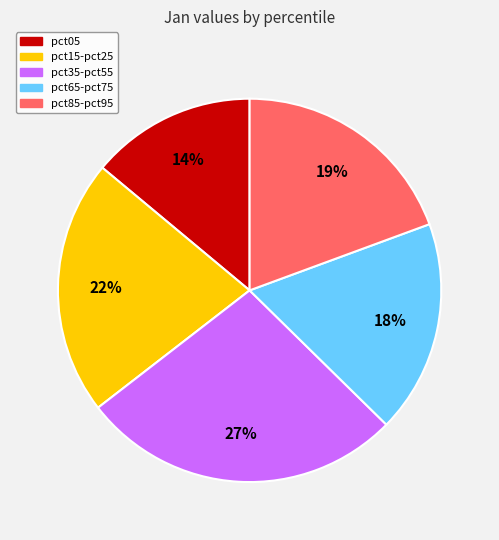

Is there a majority slice in this chart?

No